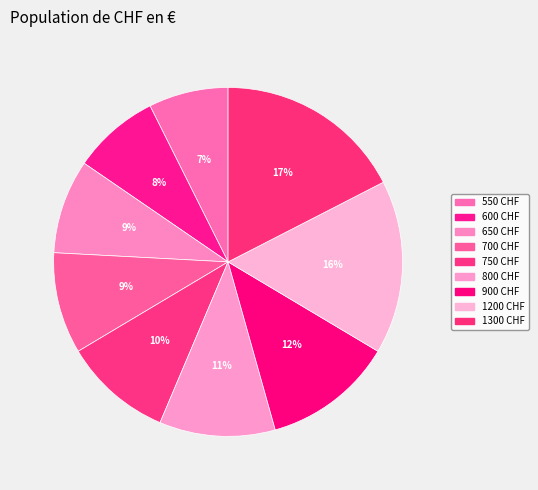

Which slice is the largest?

1300 CHF